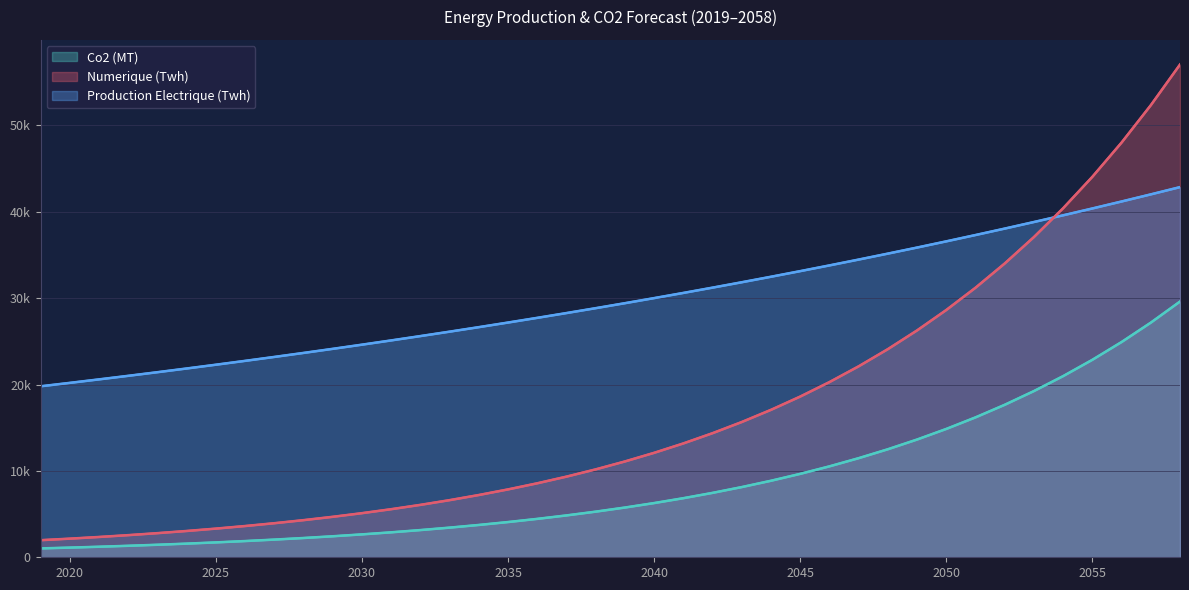

True or false: Numerique (Twh) has more than 2 points higher than both neighbors.

False